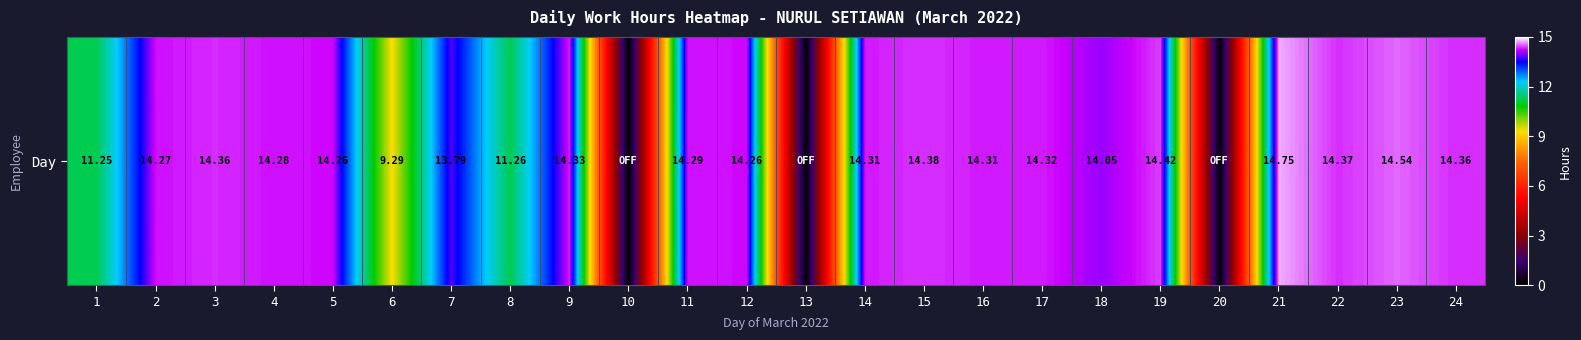

What is the maximum value shown in the chart?

14.8